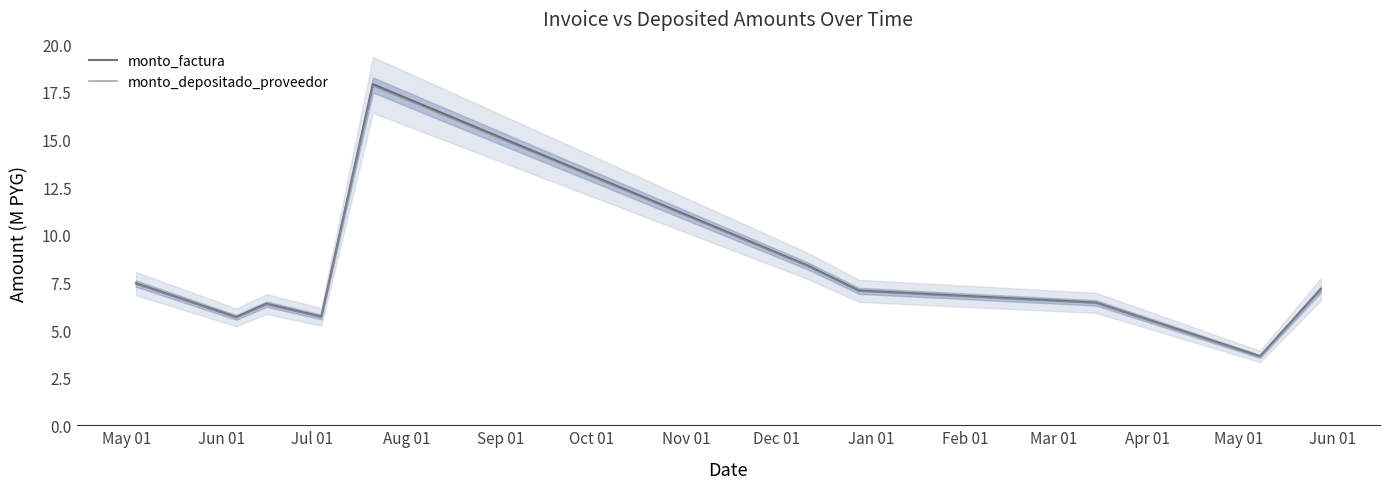

What is the maximum value for monto_depositado_proveedor?

17.8